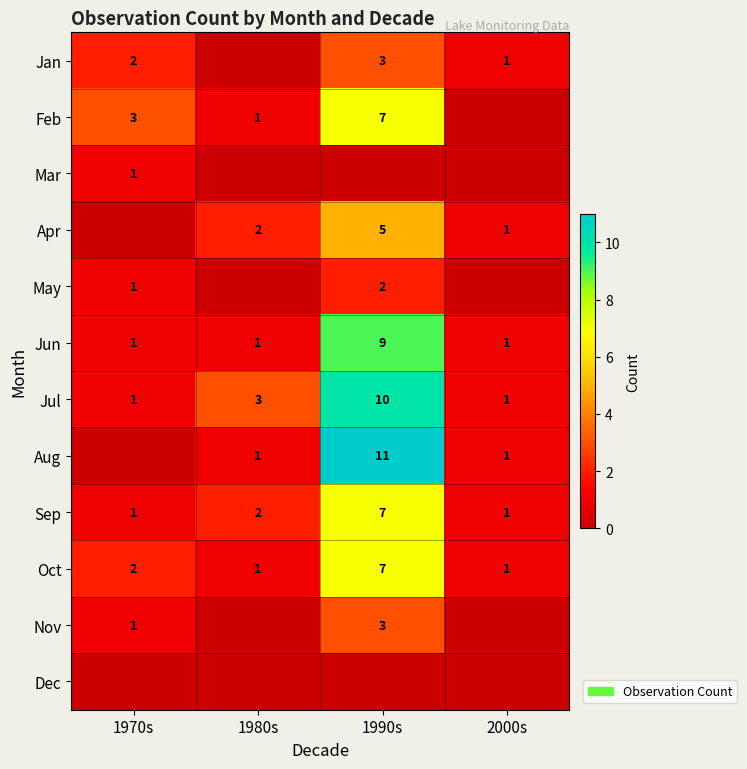

How many distinct data groups are displayed?

12